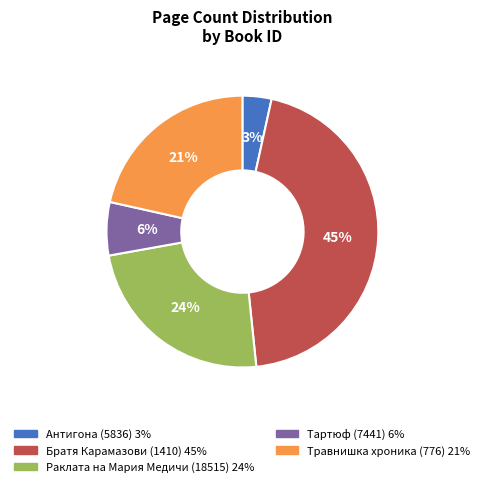

The Тартюф (7441) slice represents 6% of the pie. True or false?

True